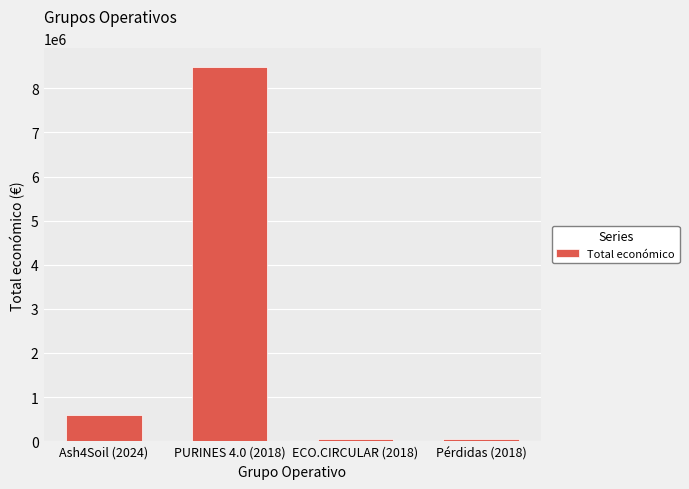

How many series are shown in this chart?

1